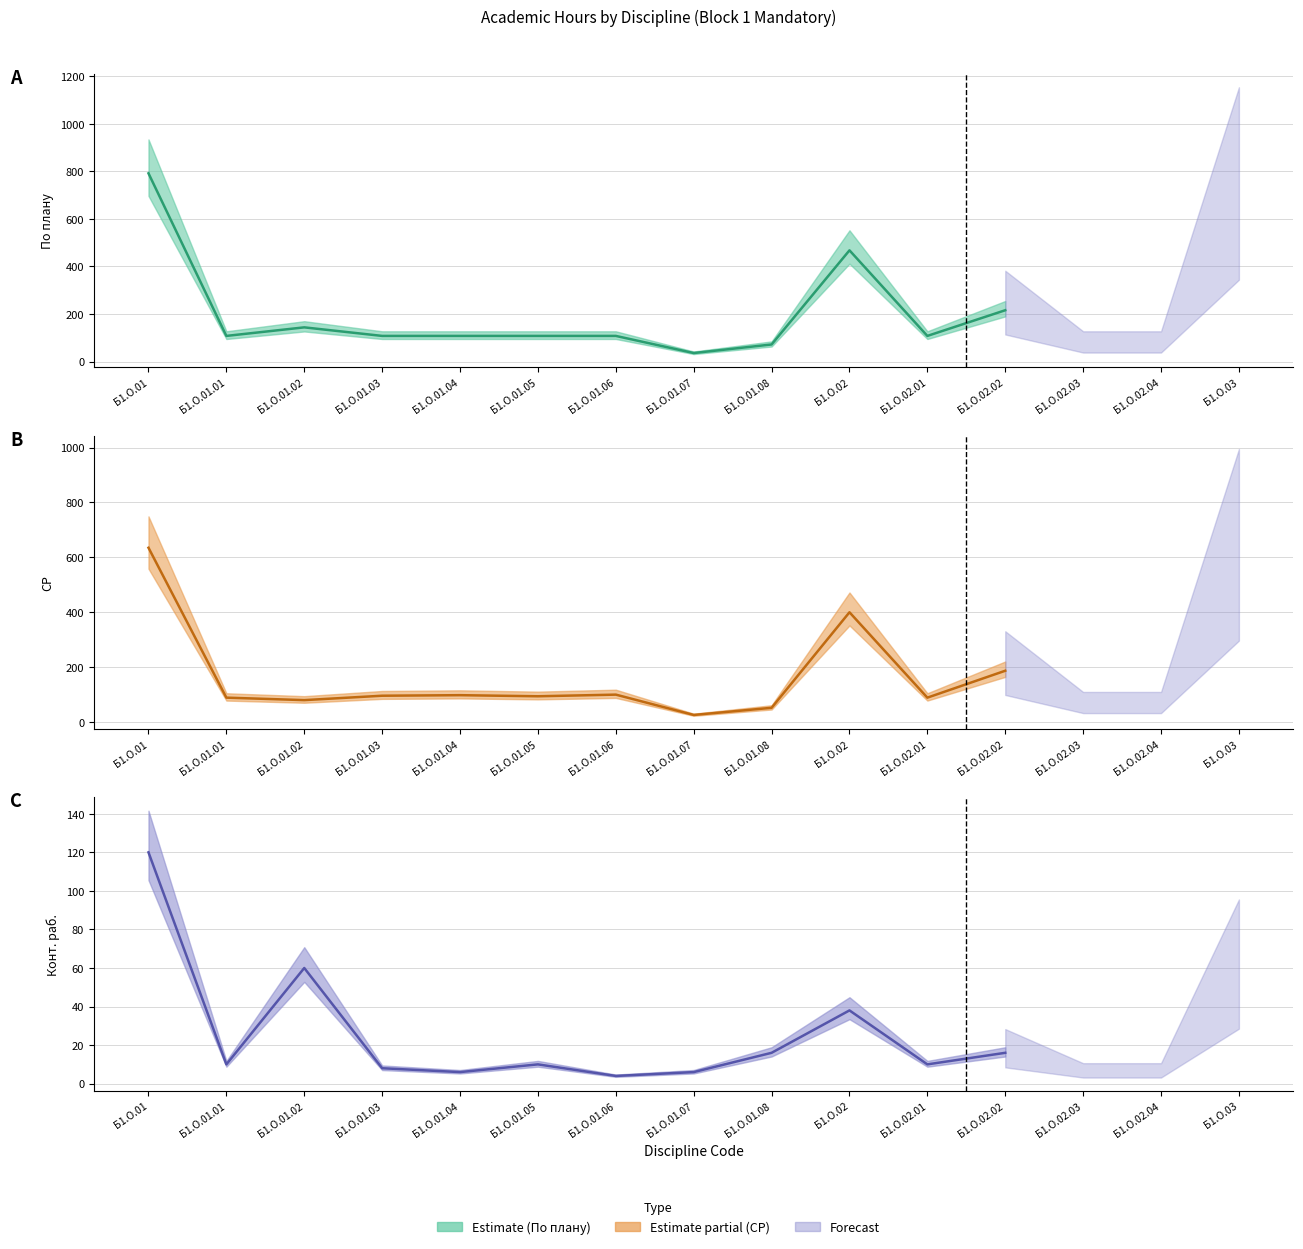

At how many categories does at least one series exceed 708?

1